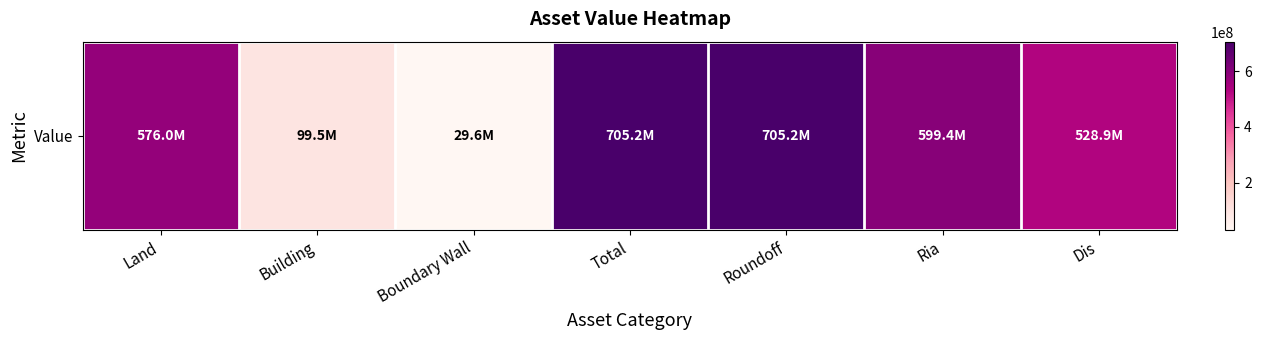

What is the sum of all values?

3243864539.4